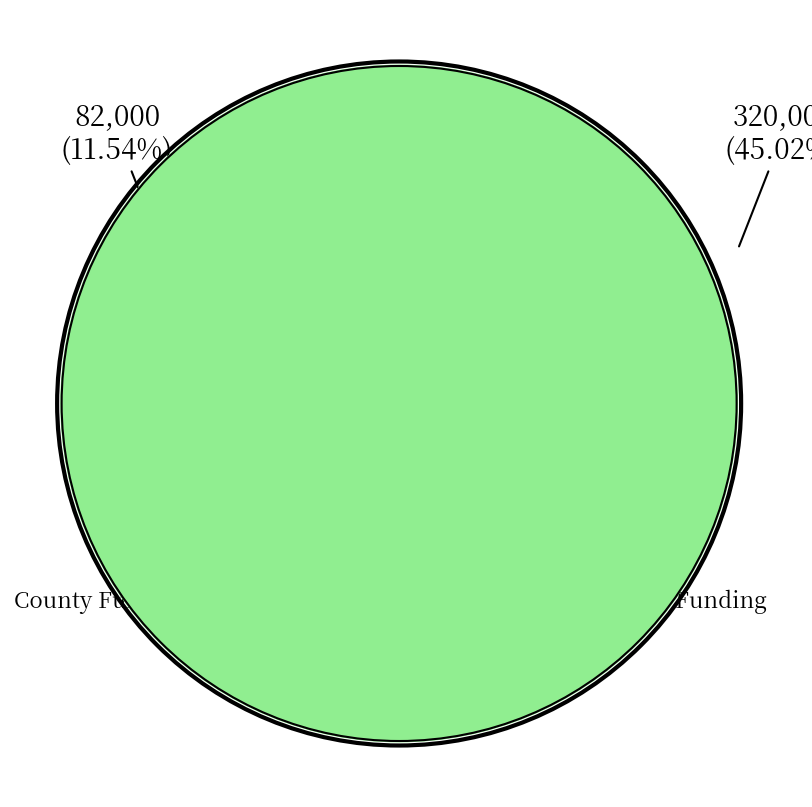

Approximately how many times larger is the value at JSDC Operation (City) compared to JSDC Operation (County)?

3.9